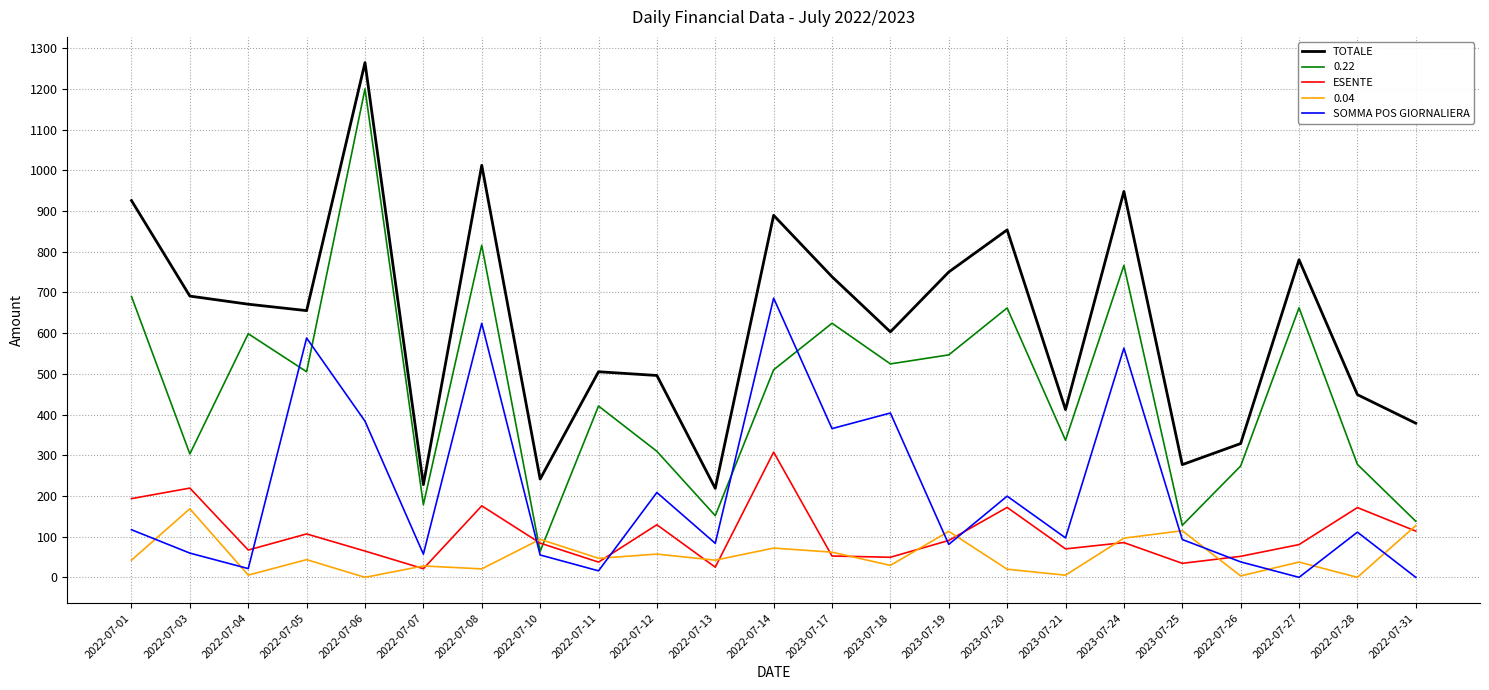

How many lines are shown in the chart?

5